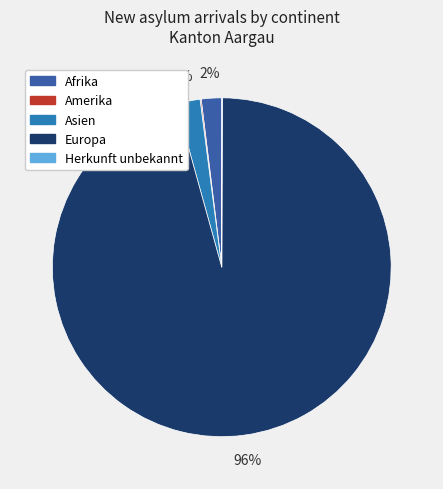

To the nearest percent, what is the average slice percentage?

20%